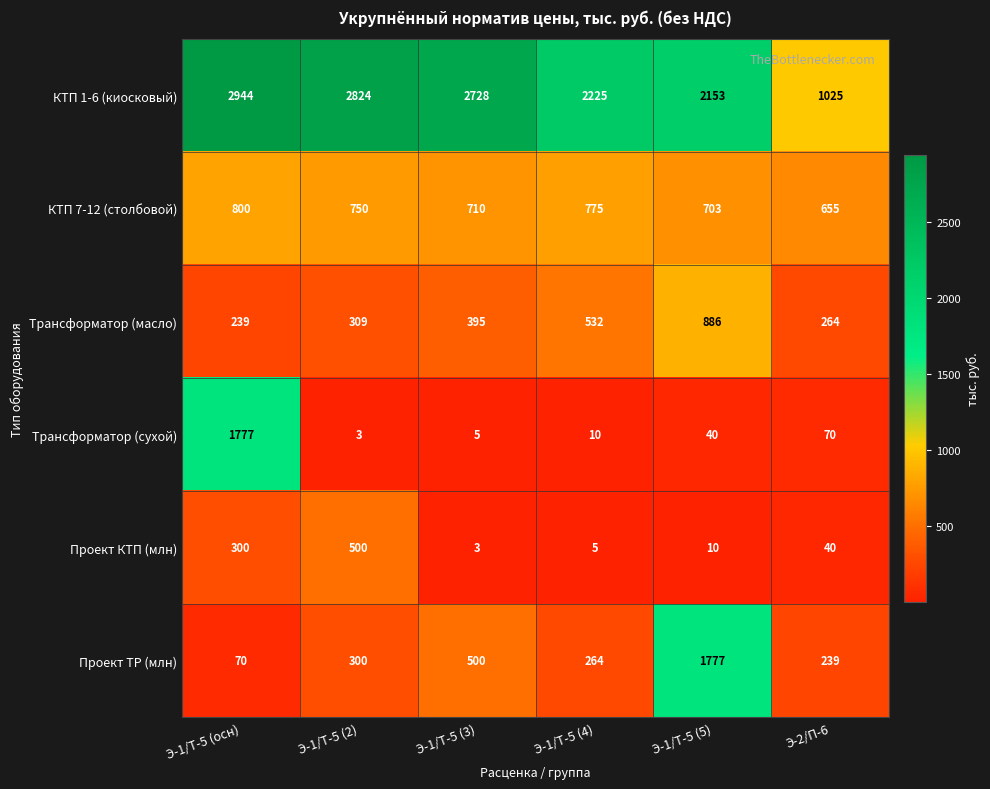

Which label corresponds to the largest value in the chart?

Э-1/Т-5 (осн)